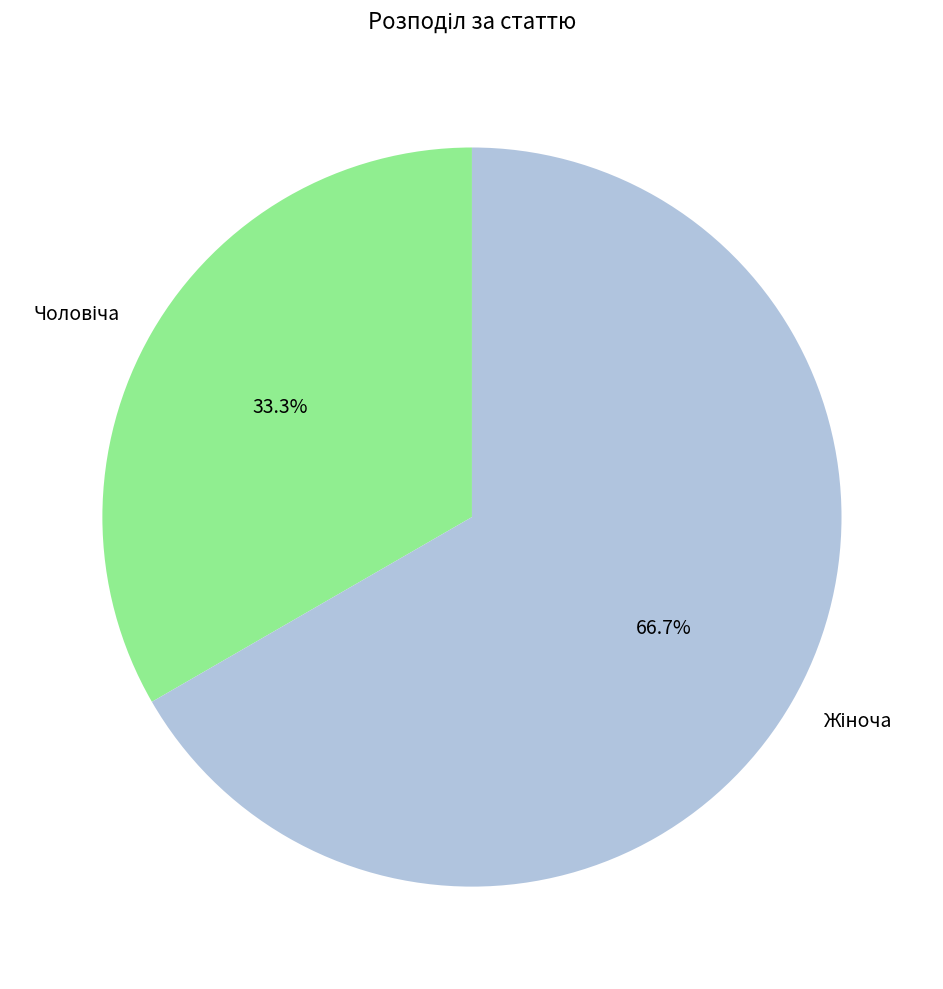

Does any single category account for the majority?

Yes